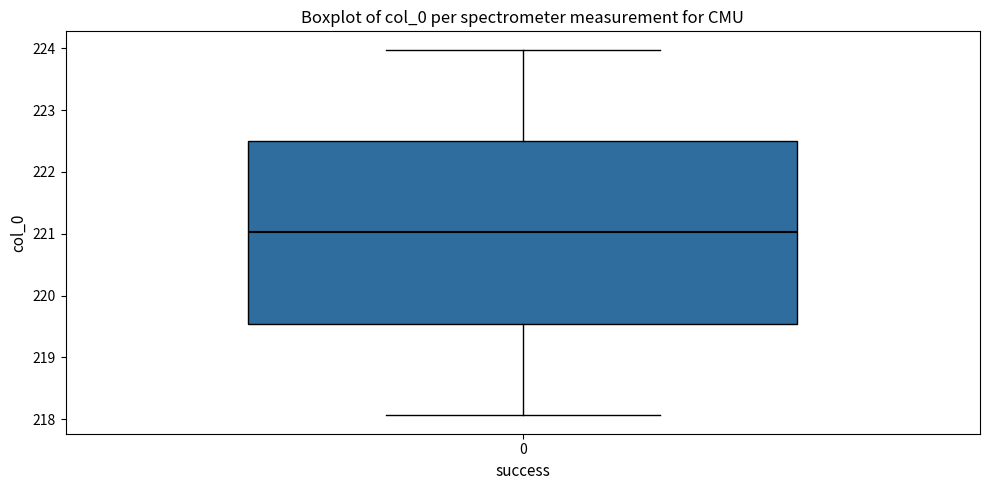

Where is the lower edge of the box at x = 0 on the y-axis? The values are not printed on the chart, so give them approximately, as read against the axis.

219.5